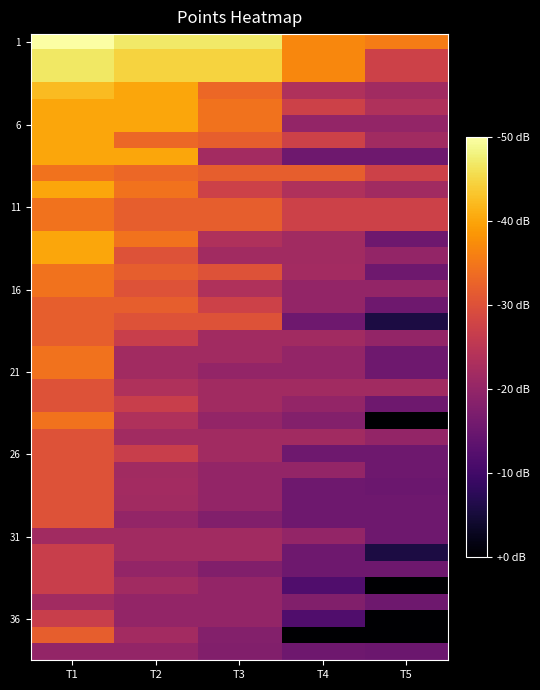

What is the spread (max minus min) of values at T1?

0.6